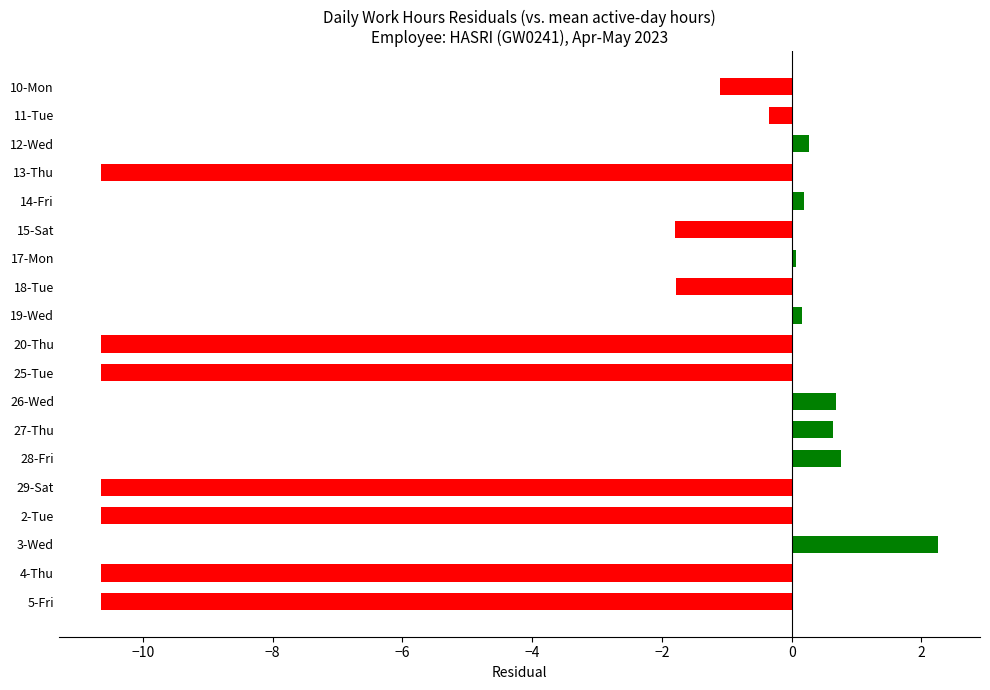

What is the change in value from 15-Sat to 28-Fri?

+2.6